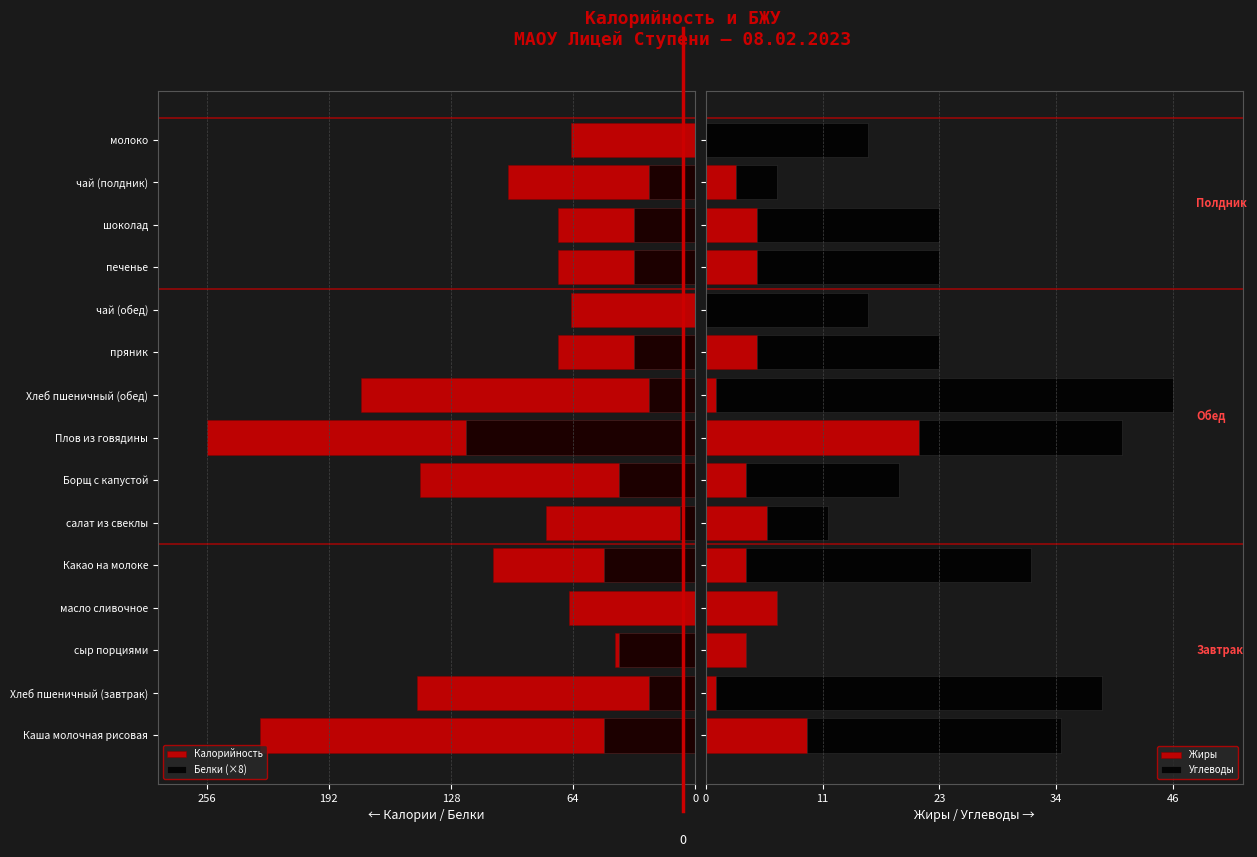

What is the value of the Углеводы bar at the 2nd from the left?

38